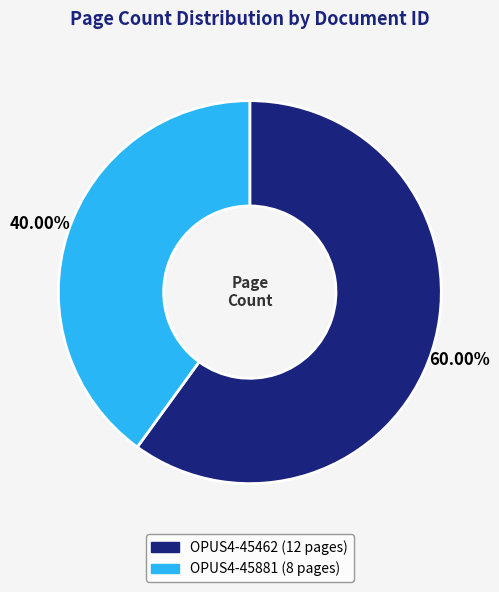

To the nearest percent, what is the combined percentage of OPUS4-45462 and OPUS4-45881?

100%